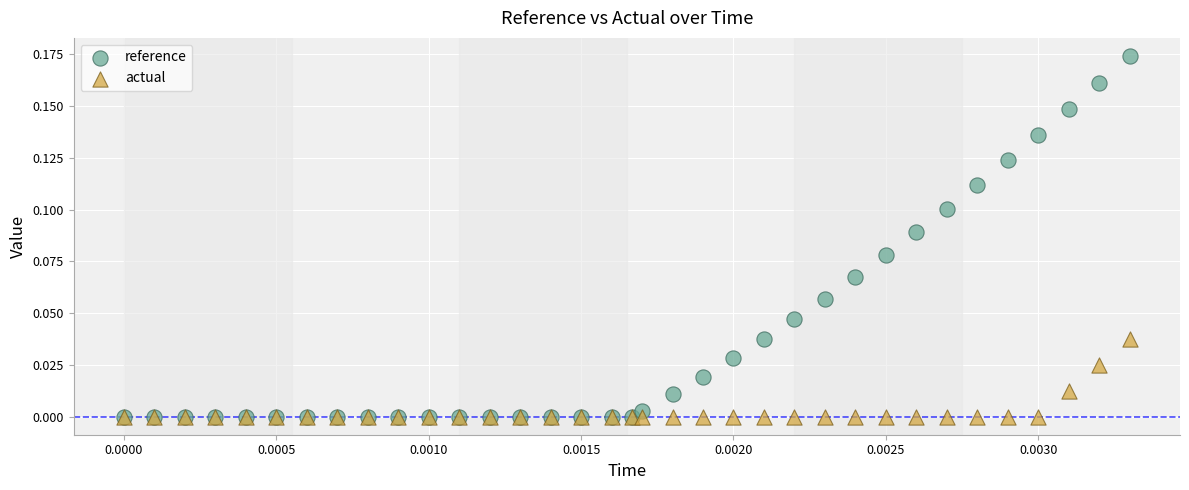

What are all the series names shown in the legend?

reference, actual